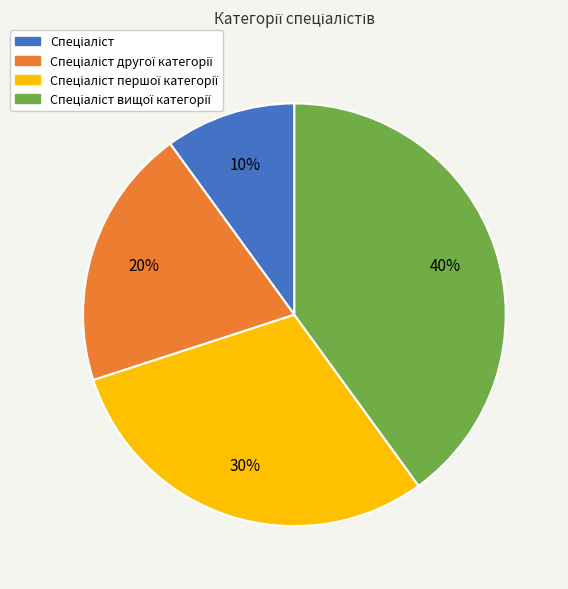

To the nearest percent, what is the difference between the largest and smallest slice percentages?

30%